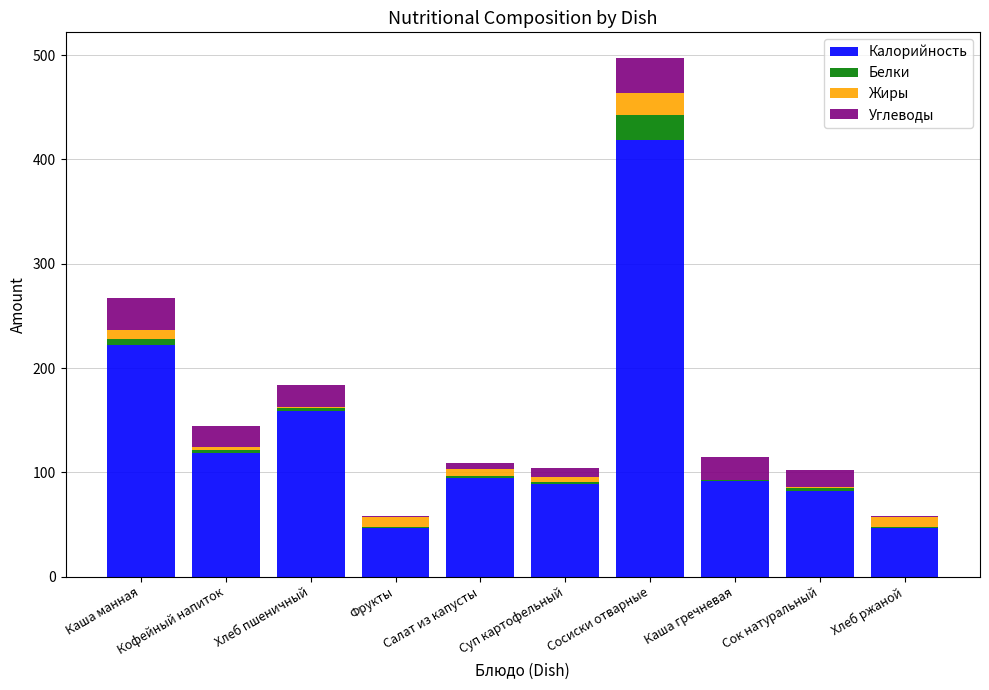

True or false: Калорийность has a value of 159.0 at Хлеб пшеничный.

True